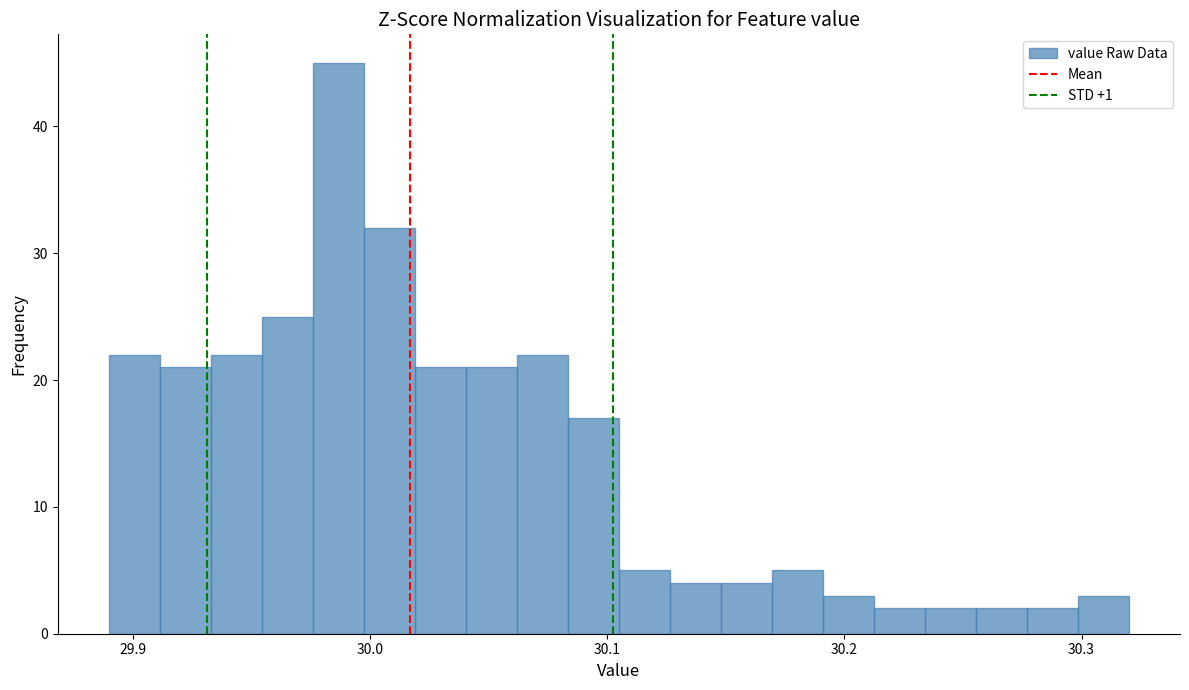

Around what value on the x-axis is the tallest bar? Give the approximate position of its centre, as read against the axis.

29.99